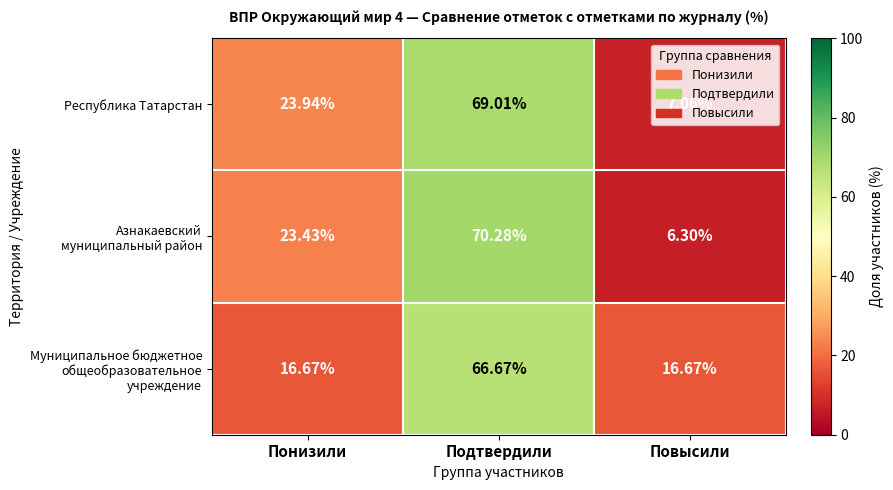

Where is Республика Татарстан nearest to the value 38?

Понизили